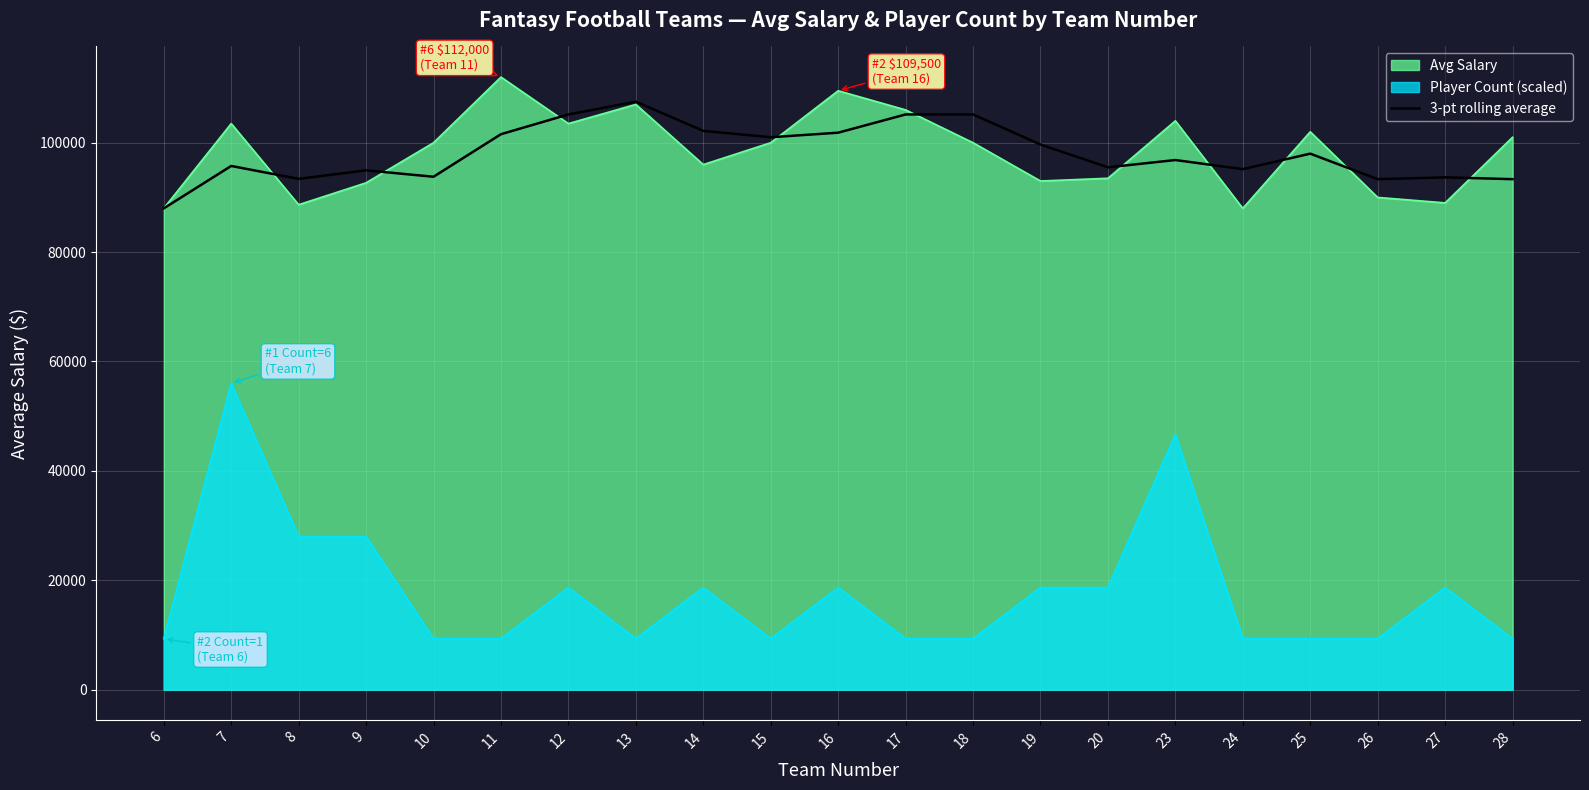

At 7, list the series in order from smallest to largest.

Player Count (scaled), 3-pt rolling average, Avg Salary